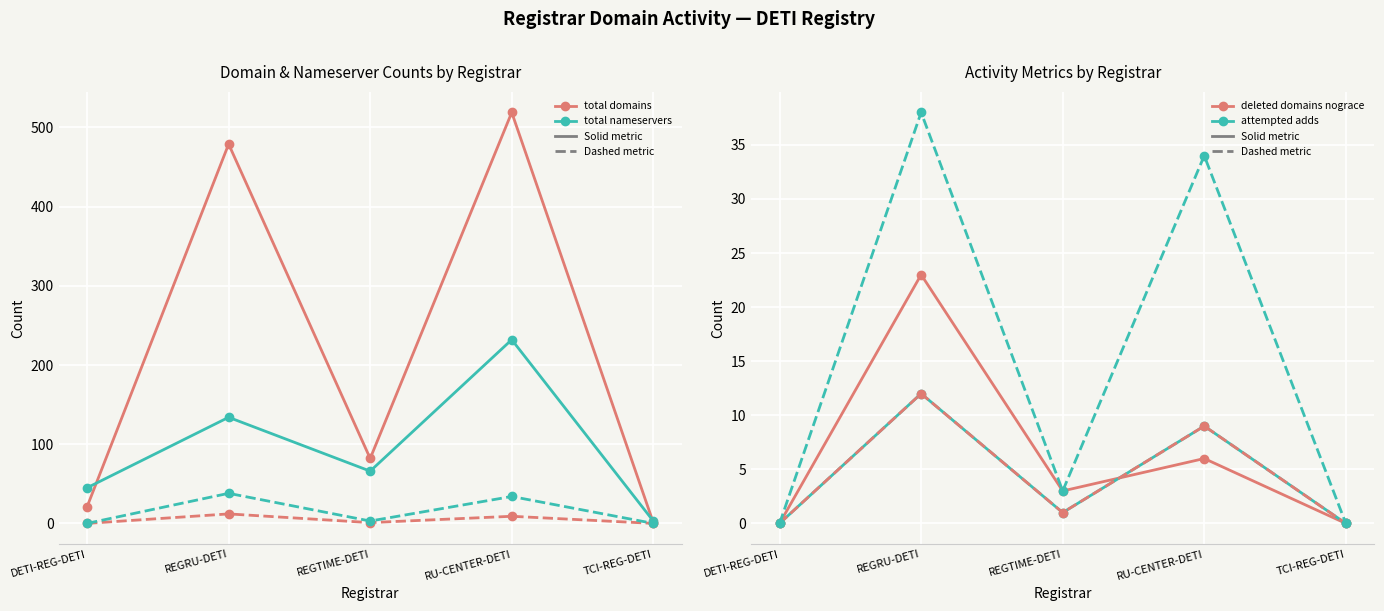

Which series has the largest total across all categories?

total-domains